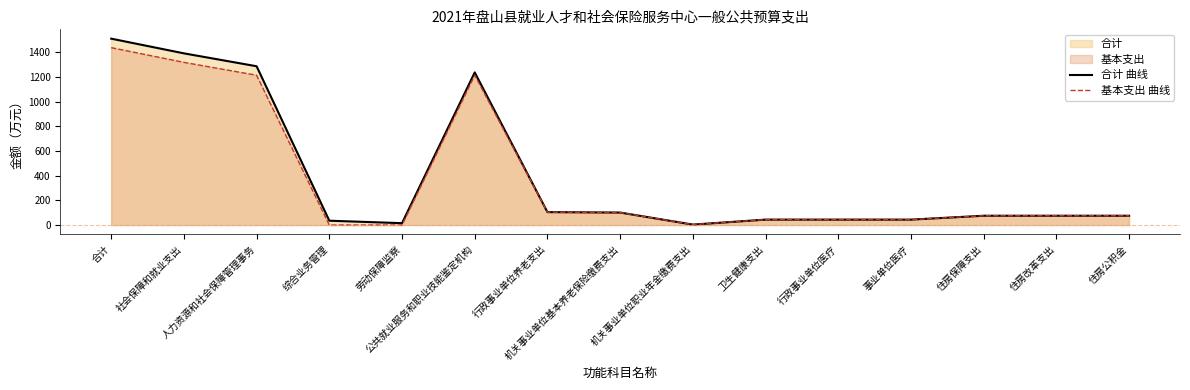

Is it true that 合计 曲线 equals 352.4 at 公共就业服务和职业技能鉴定机构?

False